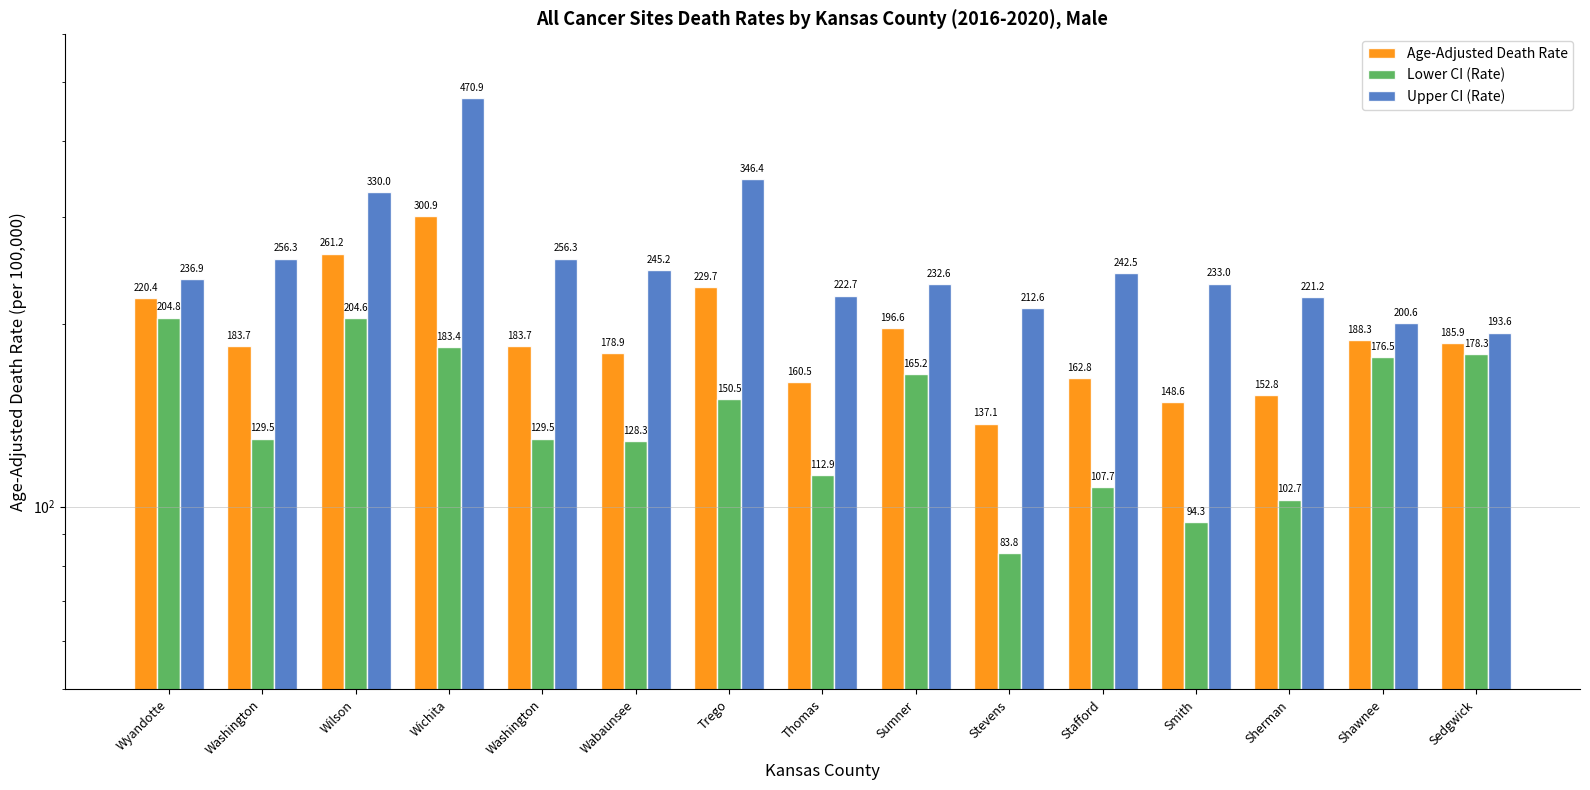

The value of Upper CI (Rate) at Stevens is 212.6. True or false?

True